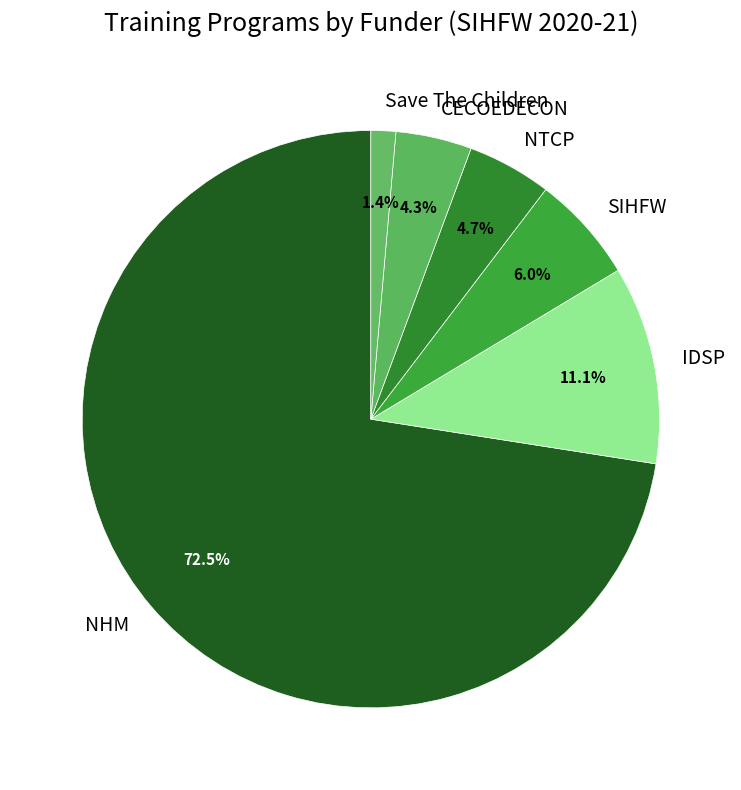

Is there a majority slice in this chart?

Yes